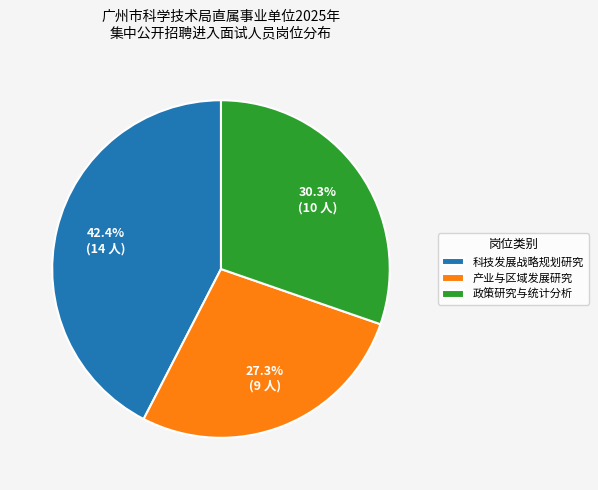

Which category has the biggest portion of the pie?

科技发展战略规划研究